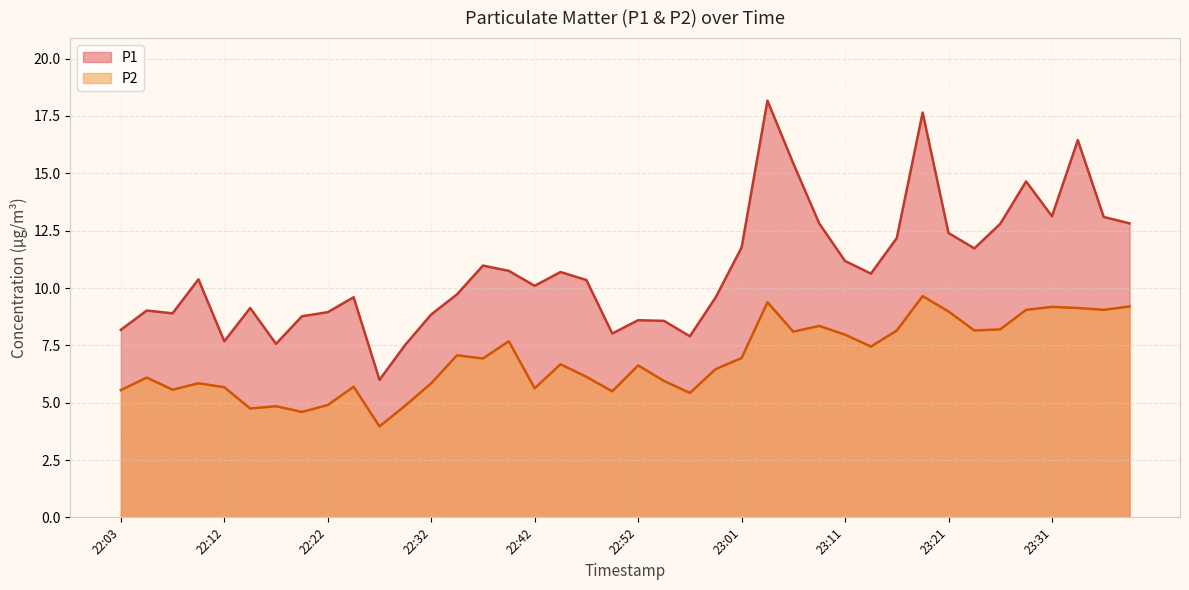

Between 22:49 and 22:59, which series saw the biggest shift?

P1